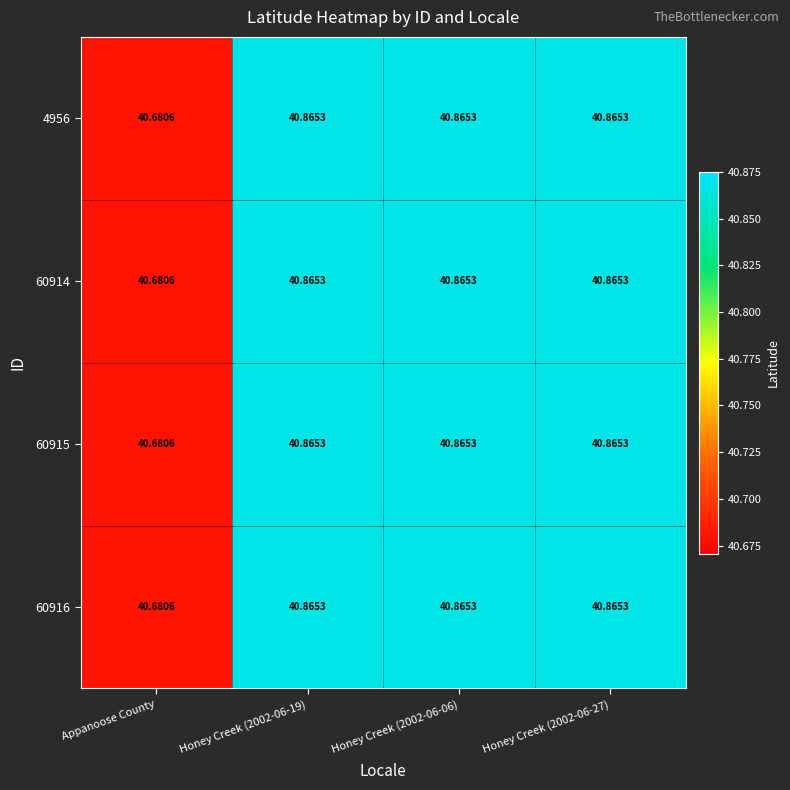

Which label corresponds to the smallest value in the chart?

Appanoose County